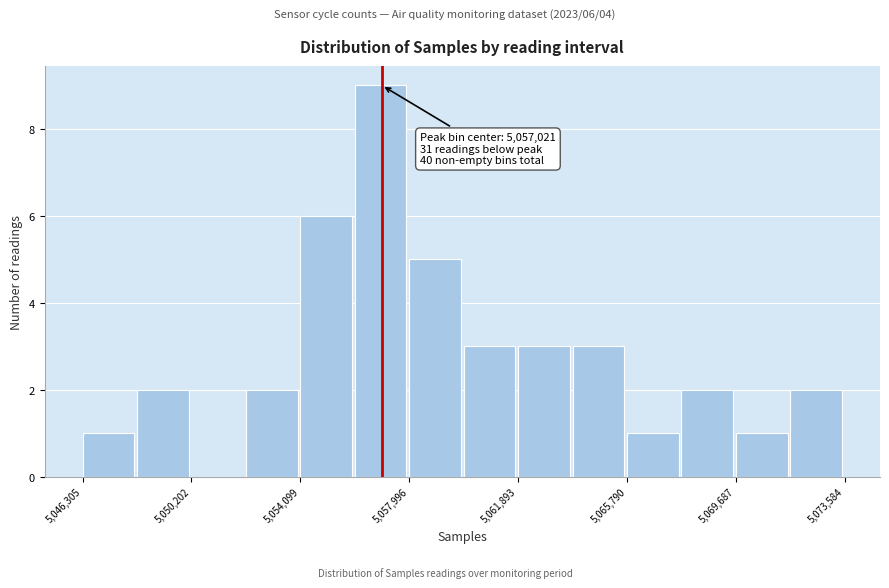

Read against the x-axis, roughly where is the centre of the tallest bar?

5057000